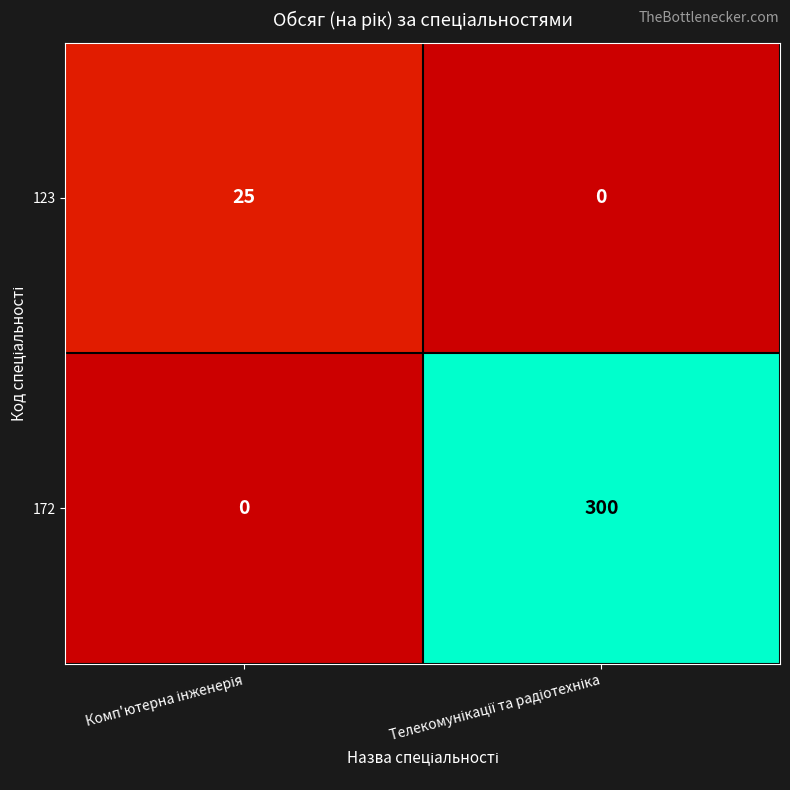

Rank the series by their average value, from highest to lowest.

172, 123